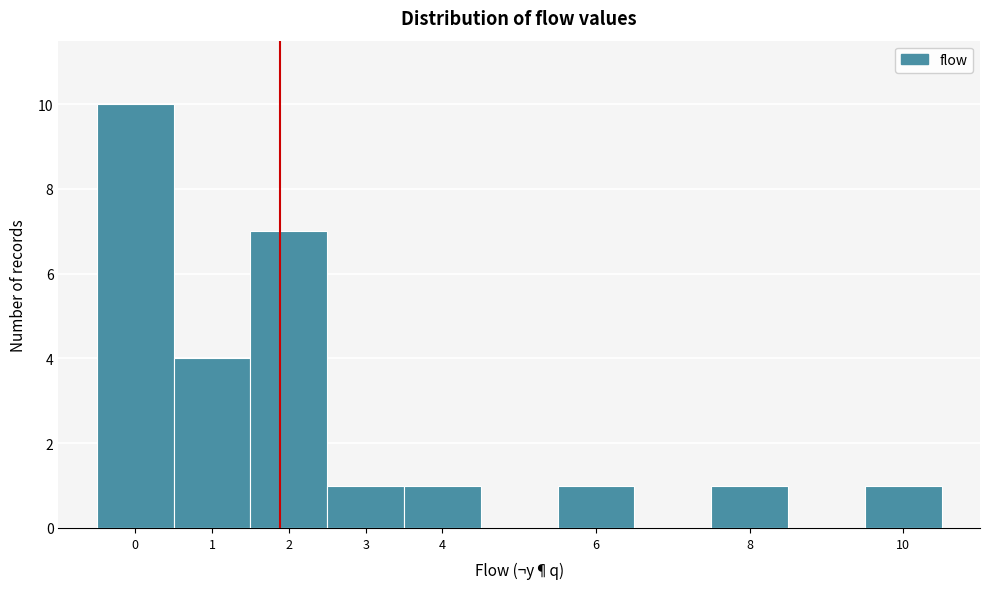

Reading left to right, list every bar in this chart as the range it spans on the x-axis followed by its height. The values are not printed on the chart, so give them approximately, as read against the axis.

-0.5 to 0.5: 10
0.5 to 1.5: 4
1.5 to 2.5: 7
2.5 to 3.5: 1
3.5 to 4.5: 1
4.5 to 5.5: 0
5.5 to 6.5: 1
6.5 to 7.5: 0
7.5 to 8.5: 1
8.5 to 9.5: 0
9.5 to 10.5: 1